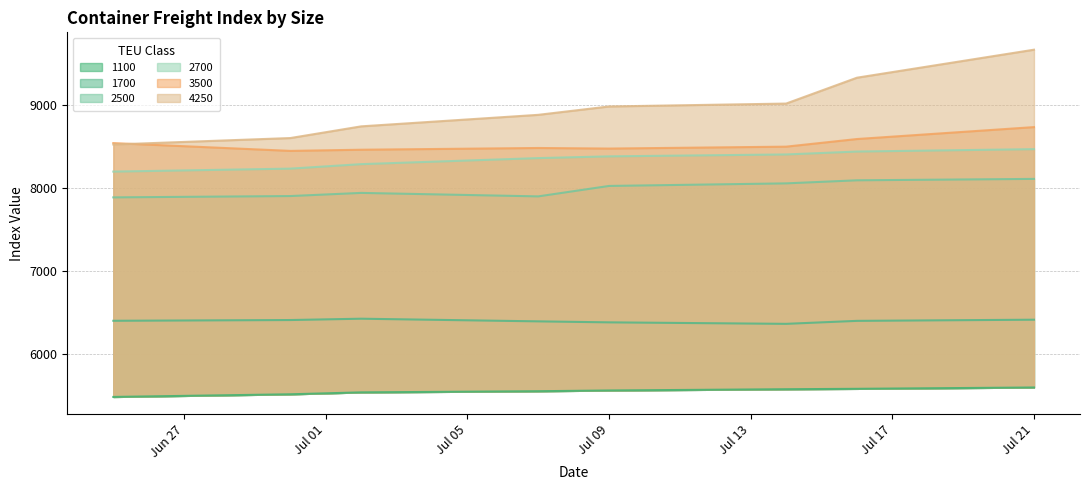

Where does the 4250 series first go above 8982?

14.07.2020